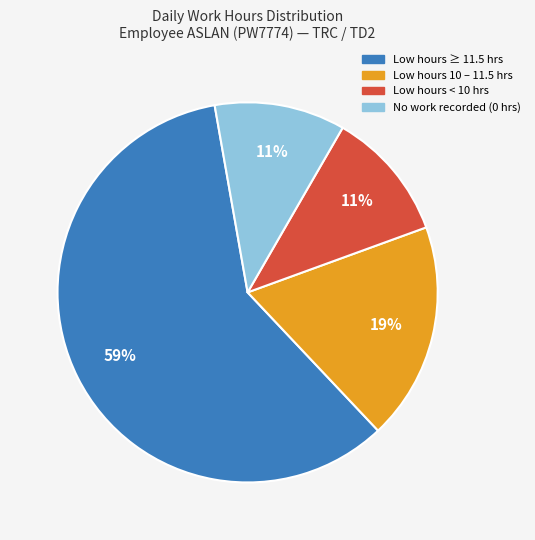

The Low hours ≥ 11.5 hrs slice represents 59% of the pie. True or false?

True